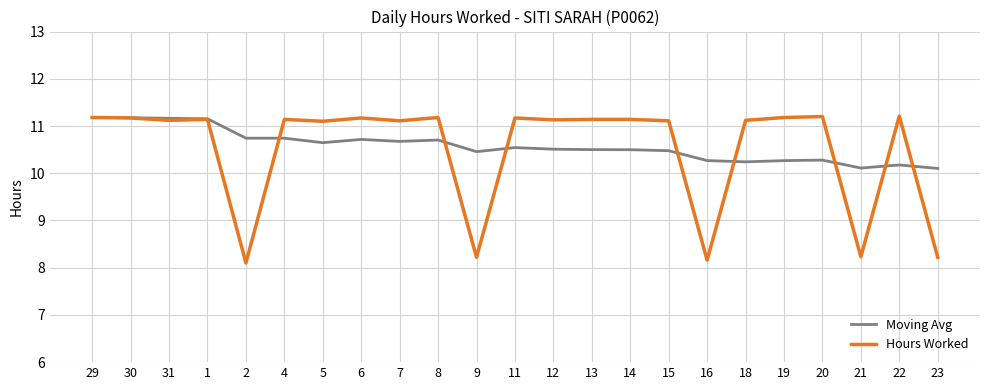

True or false: Hours Worked has more than 1 points higher than both neighbors.

True